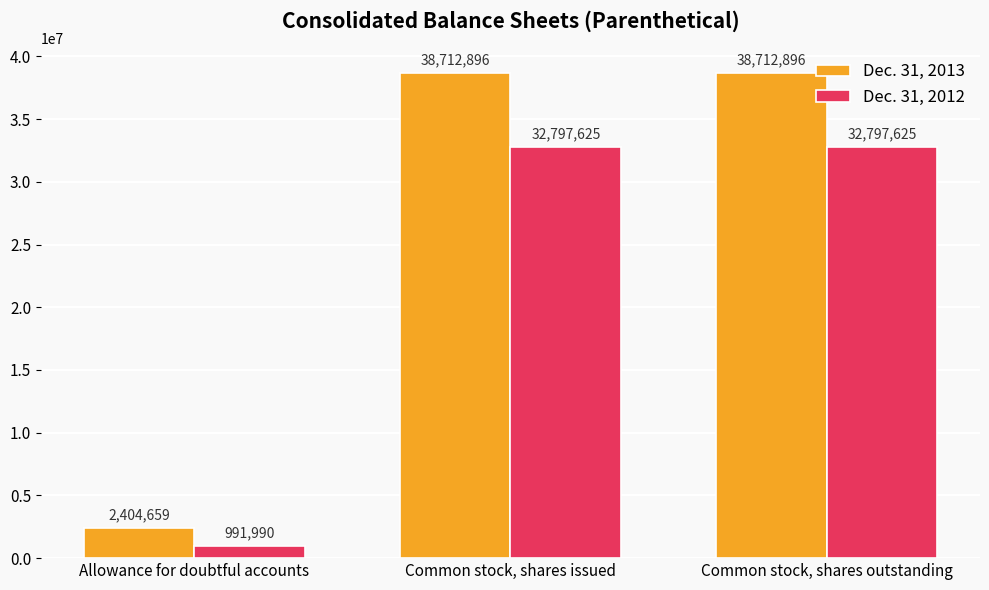

How many series are shown in this chart?

2